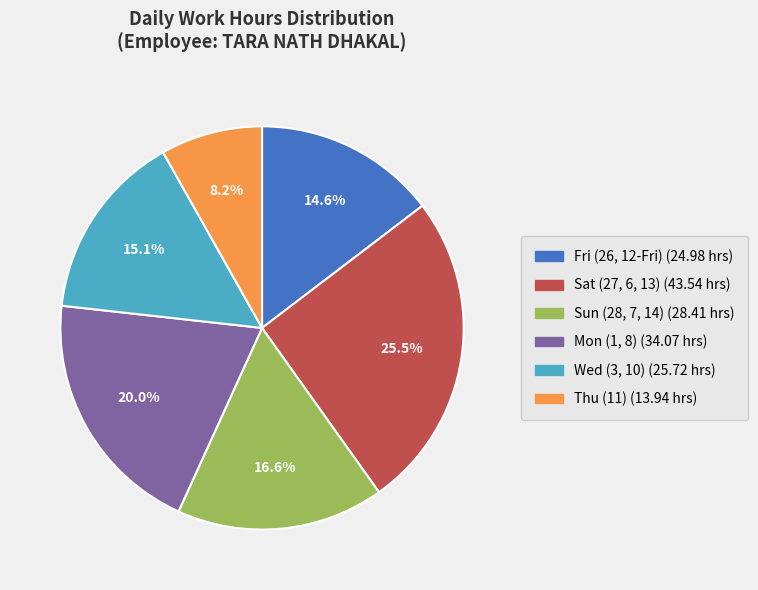

Is there any slice that represents more than half of the pie?

No